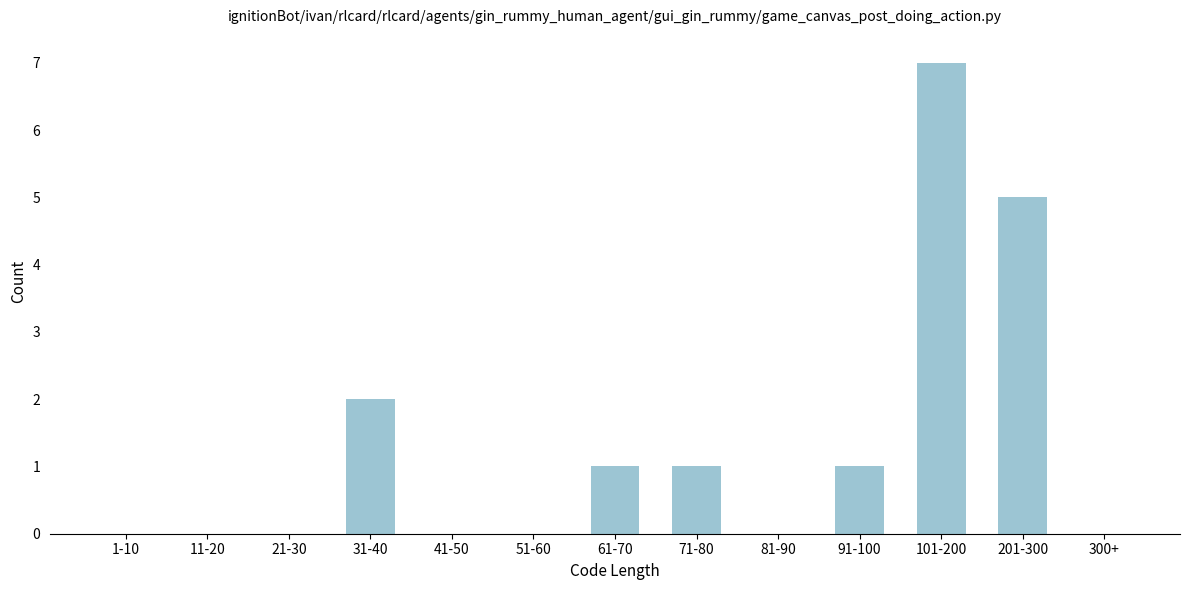

Reading right to left, extract all data points from this chart.

300+=0	201-300=5	101-200=7	91-100=1	81-90=0	71-80=1	61-70=1	51-60=0	41-50=0	31-40=2	21-30=0	11-20=0	1-10=0